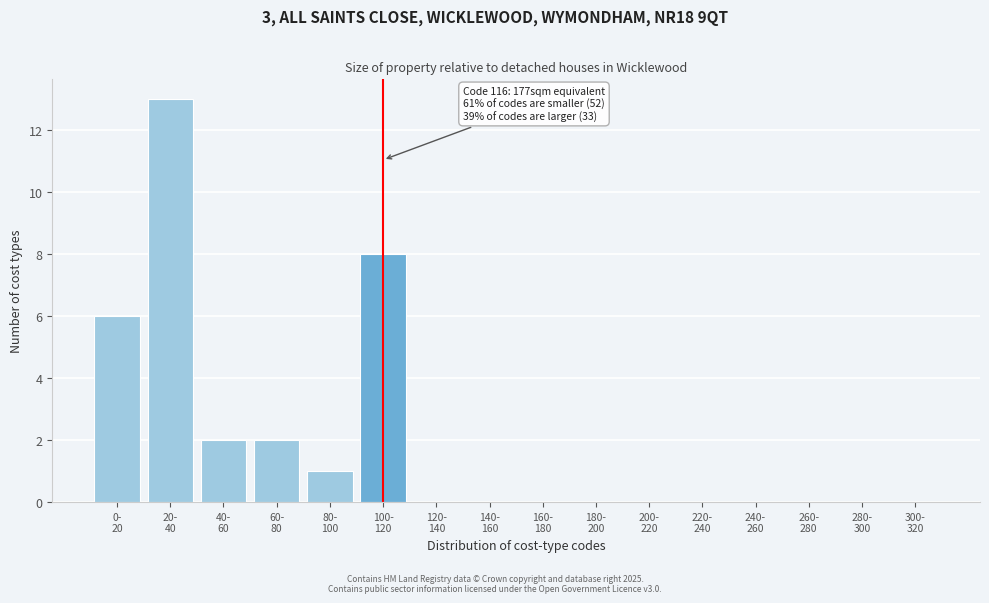

What is the greatest value displayed?

13